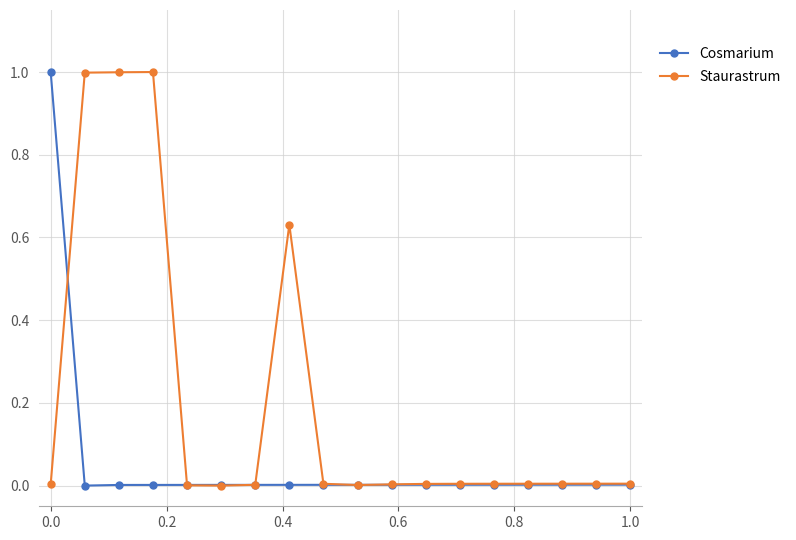

Rank the series by their average value, from highest to lowest.

Staurastrum, Cosmarium